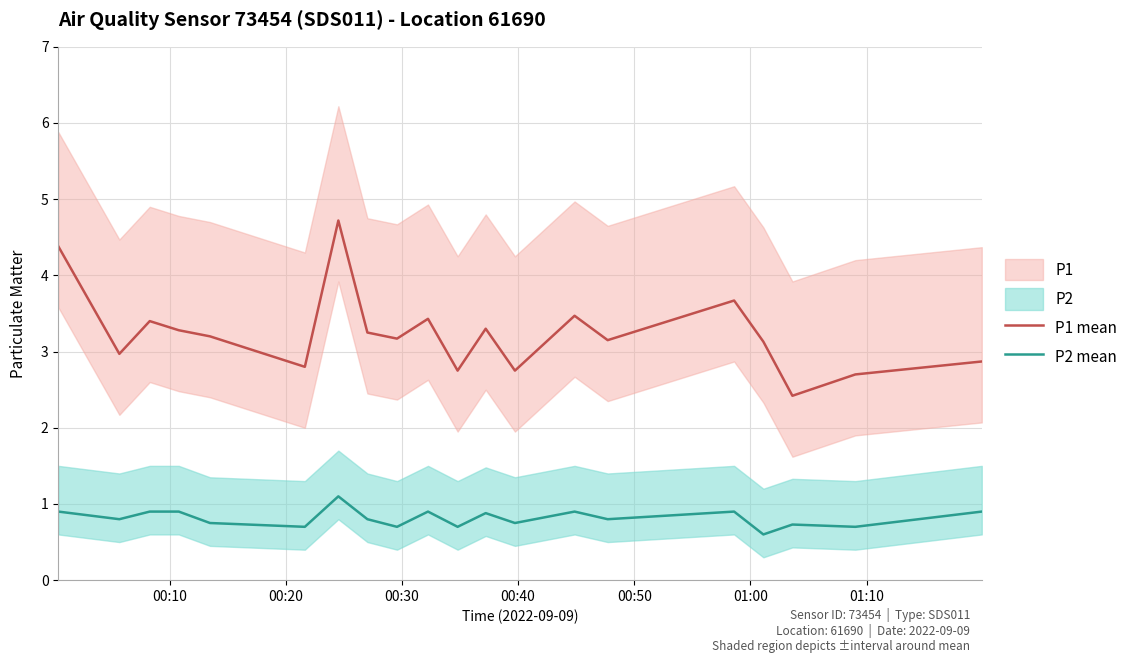

What is the difference between the second highest and minimum values in the P2 mean series?

0.3